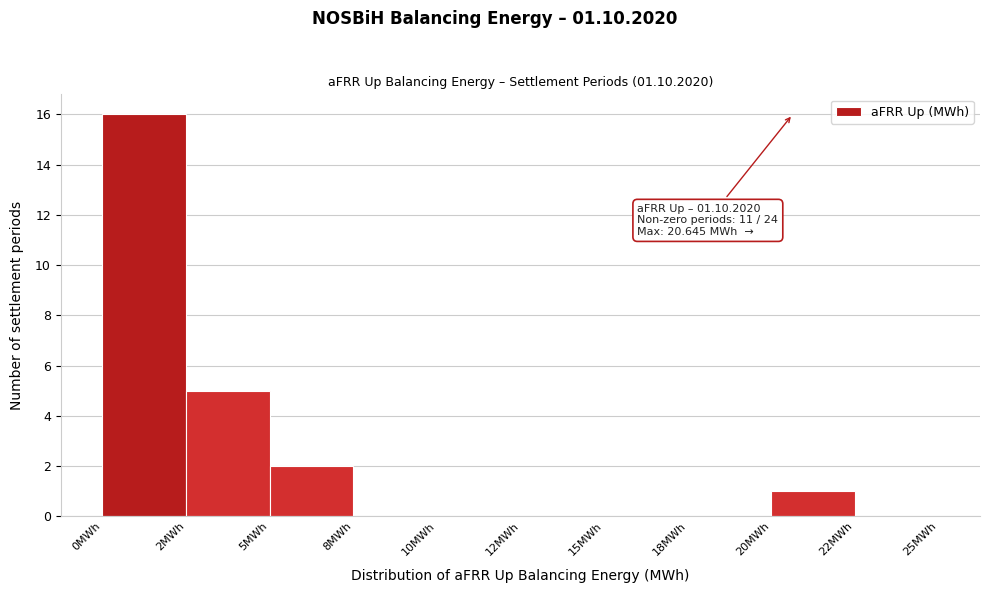

Reading right to left, what are all the values shown in this chart?

22MWh=0	20MWh=1	18MWh=0	15MWh=0	12MWh=0	10MWh=0	8MWh=0	5MWh=2	2MWh=5	0MWh=16